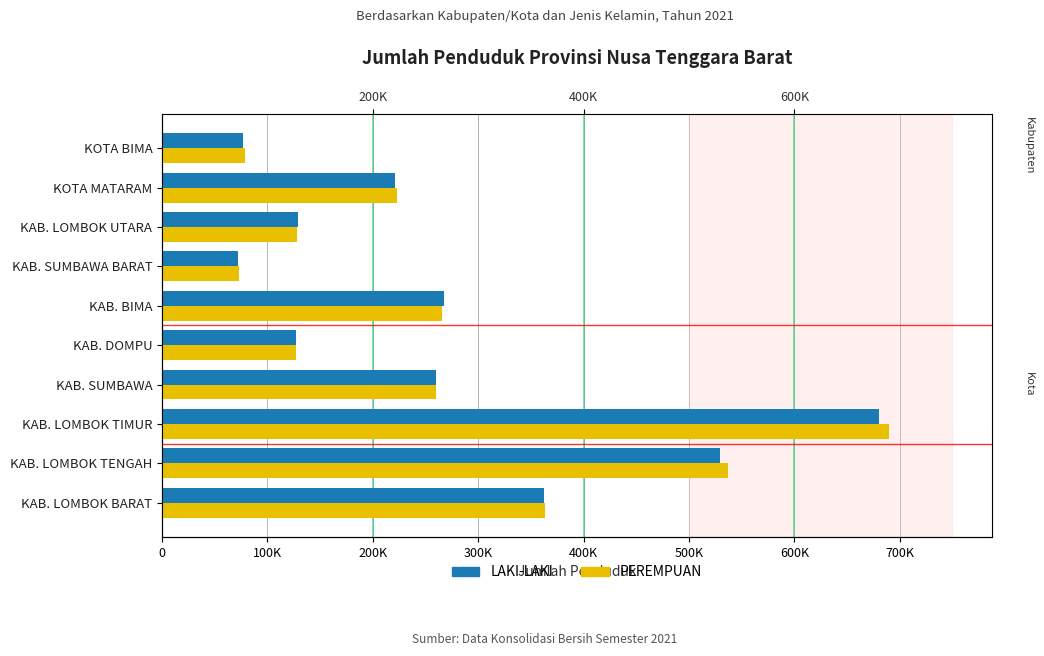

How many groups of bars are there?

10